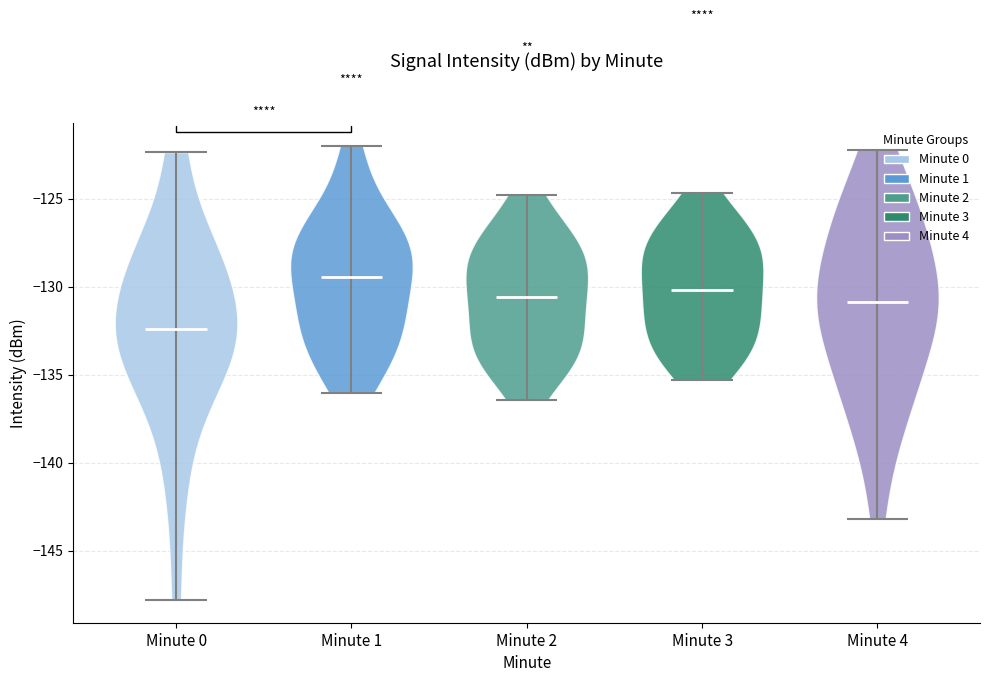

What is the lowest point the violin for Minute 2 reaches on the y-axis? The values are not printed on the chart, so give them approximately, as read against the axis.

-136.5